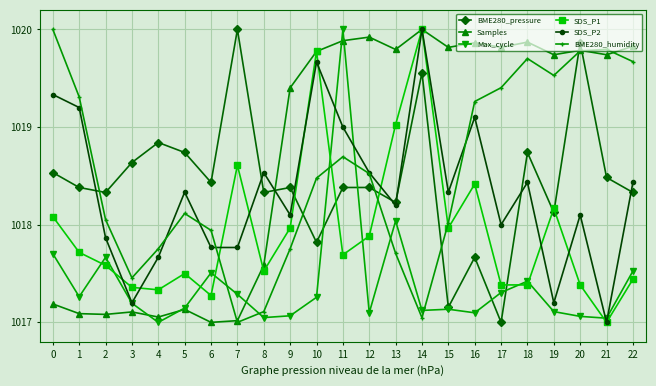

What is the sum of all Samples values?

23431.5